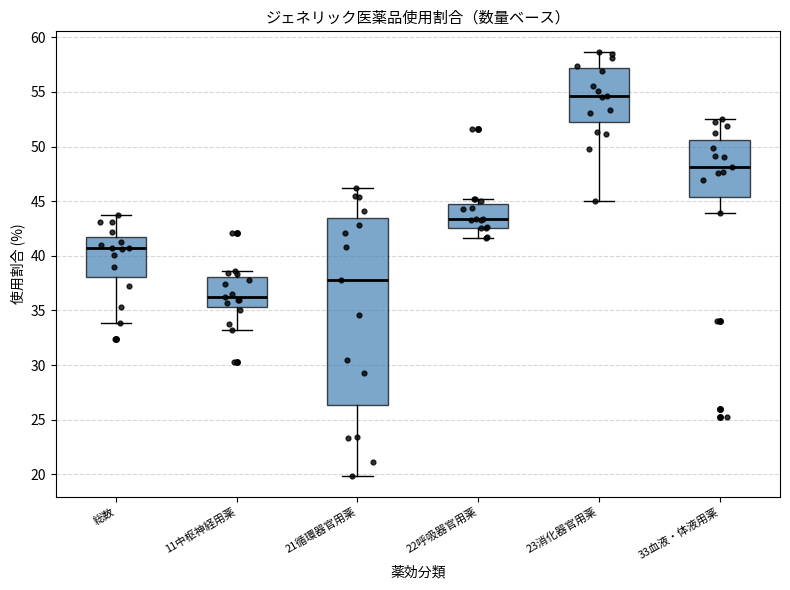

Comparing the boxes themselves (not the whiskers), which one is the tallest?

21循環器官用薬